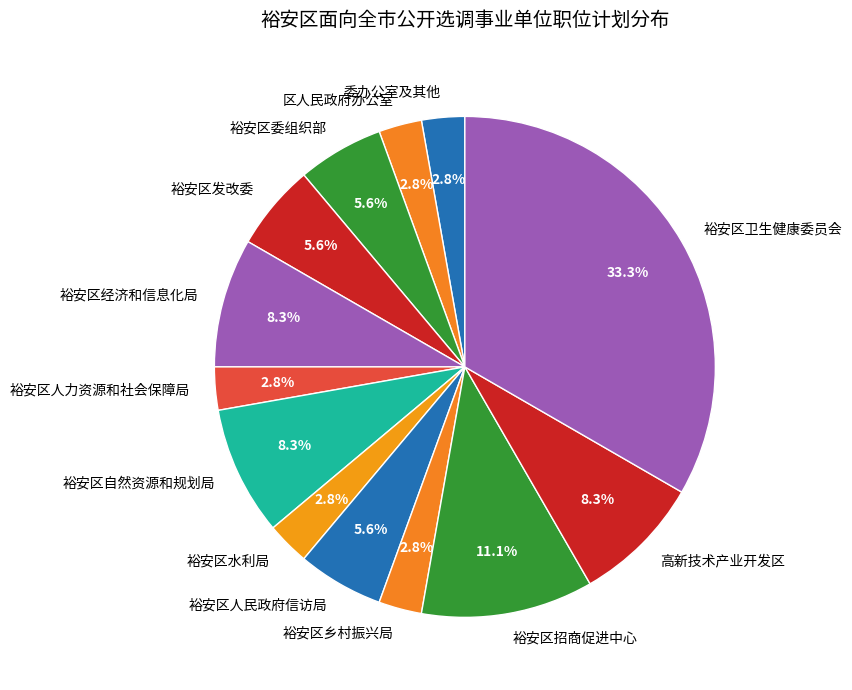

Which category has the biggest portion of the pie?

裕安区卫生健康委员会